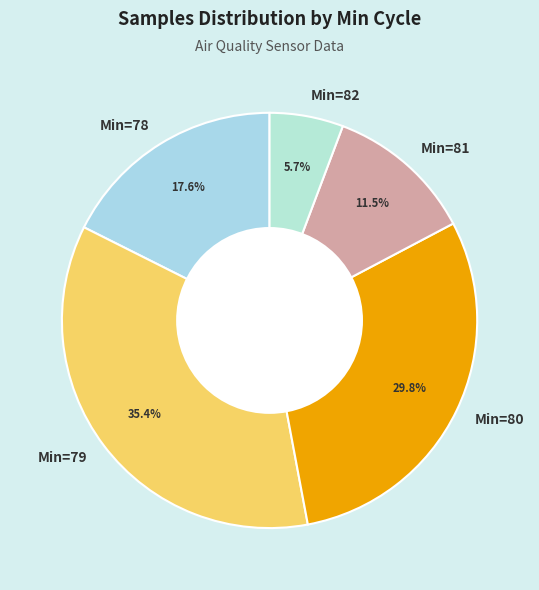

Is there any slice that represents more than half of the pie?

No